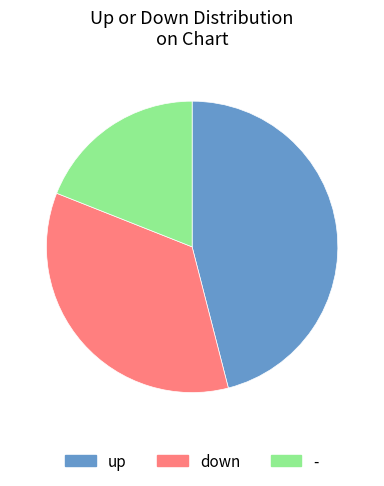

Does any single category account for the majority?

No